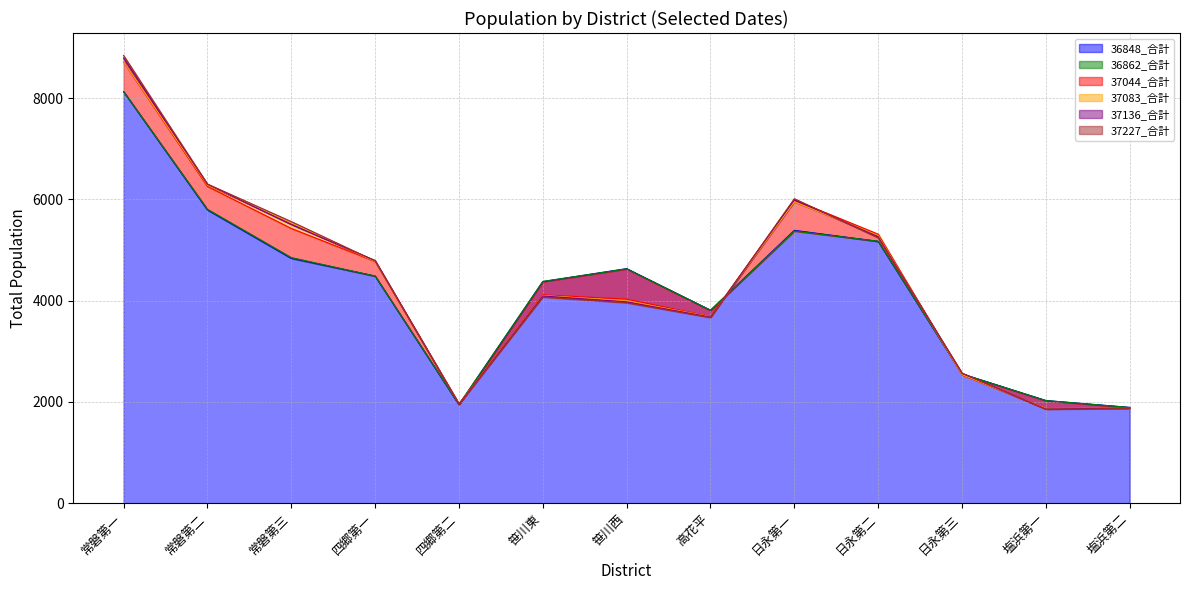

How many distinct data groups are displayed?

6